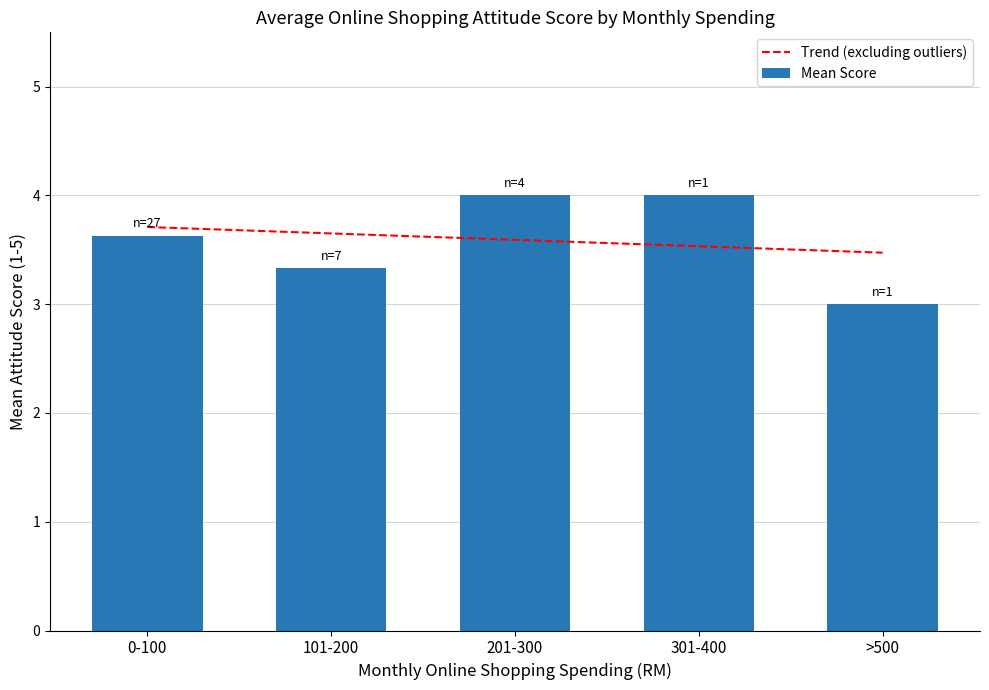

How many categories are shown in the chart?

5